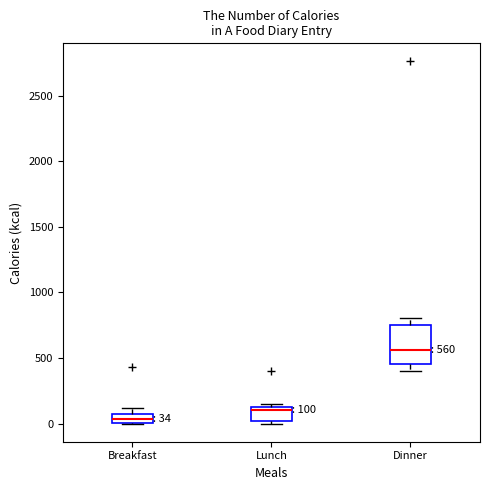

Comparing the boxes themselves (not the whiskers), which one is the tallest?

Dinner